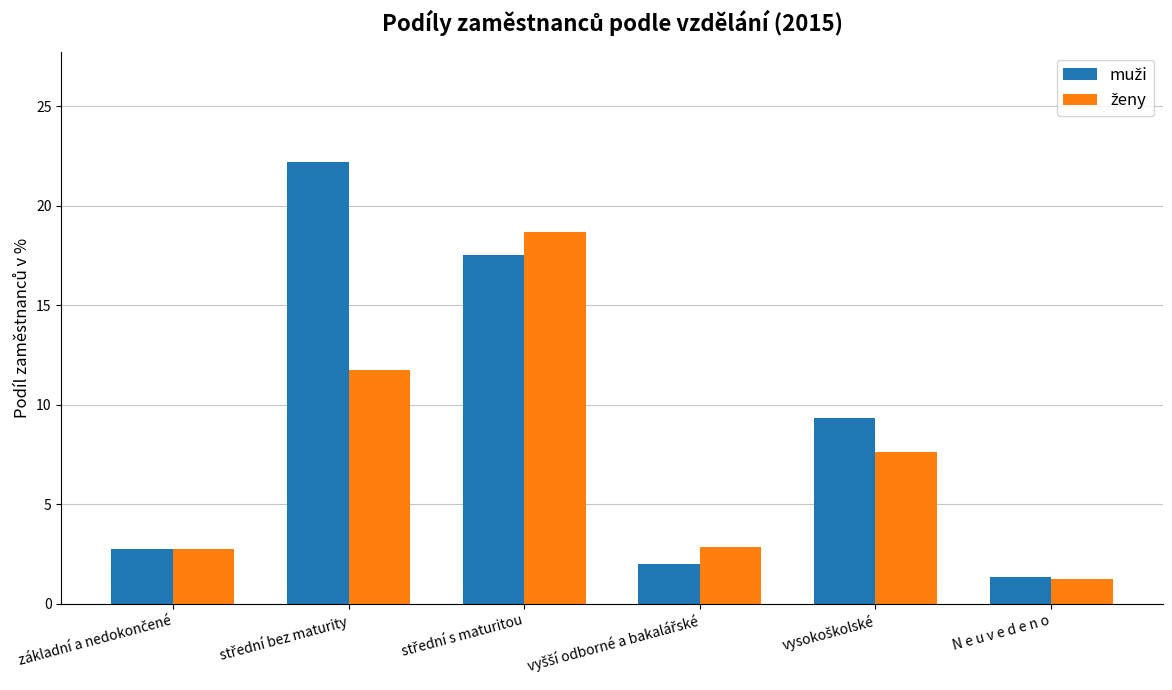

At how many categories does at least one series exceed 9?

3